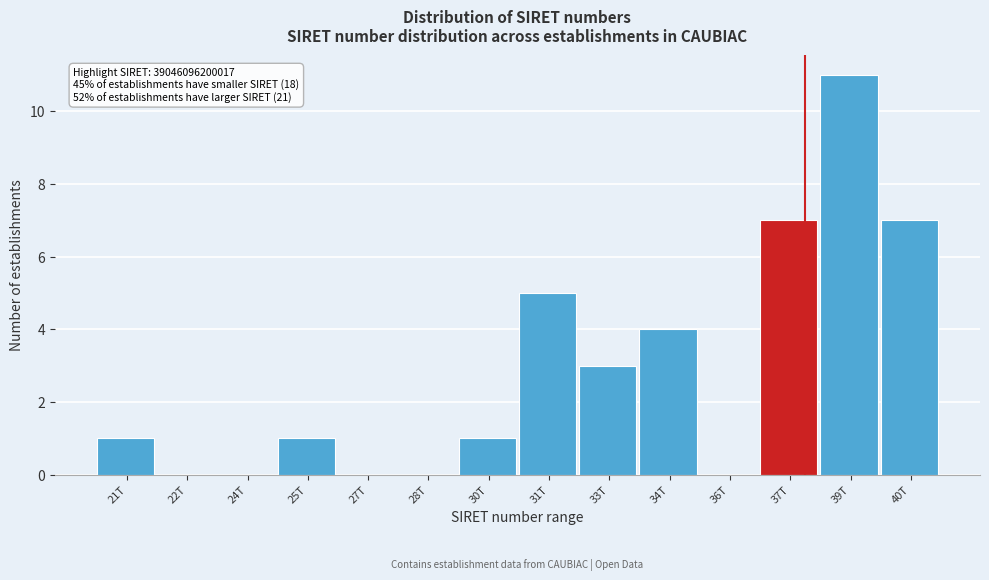

Reading left to right, transcribe all the data shown in this chart.

21T=1	22T=0	24T=0	25T=1	27T=0	28T=0	30T=1	31T=5	33T=3	34T=4	36T=0	37T=7	39T=11	40T=7